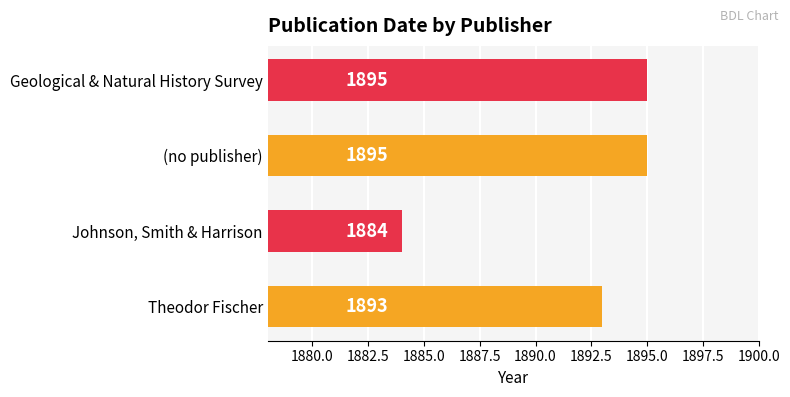

Which has a higher value, Johnson, Smith & Harrison or (no publisher)?

(no publisher)